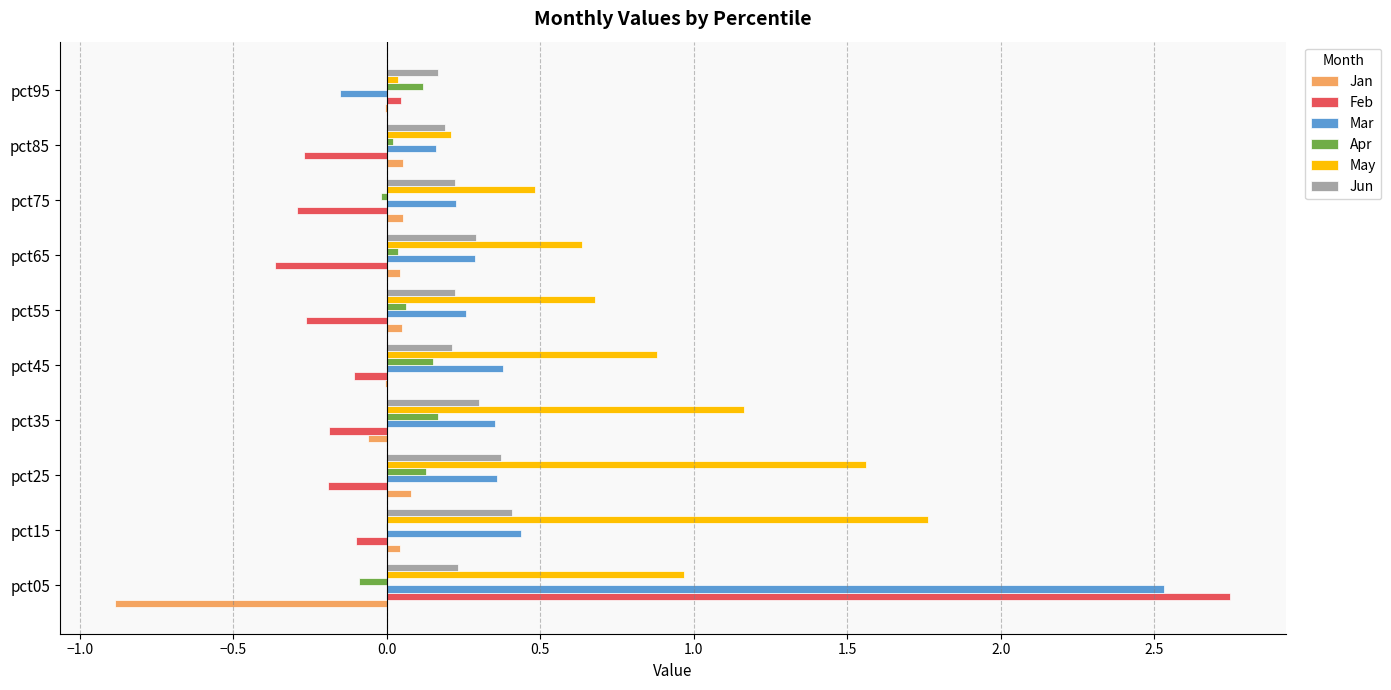

Which category has the highest value across all series?

pct05